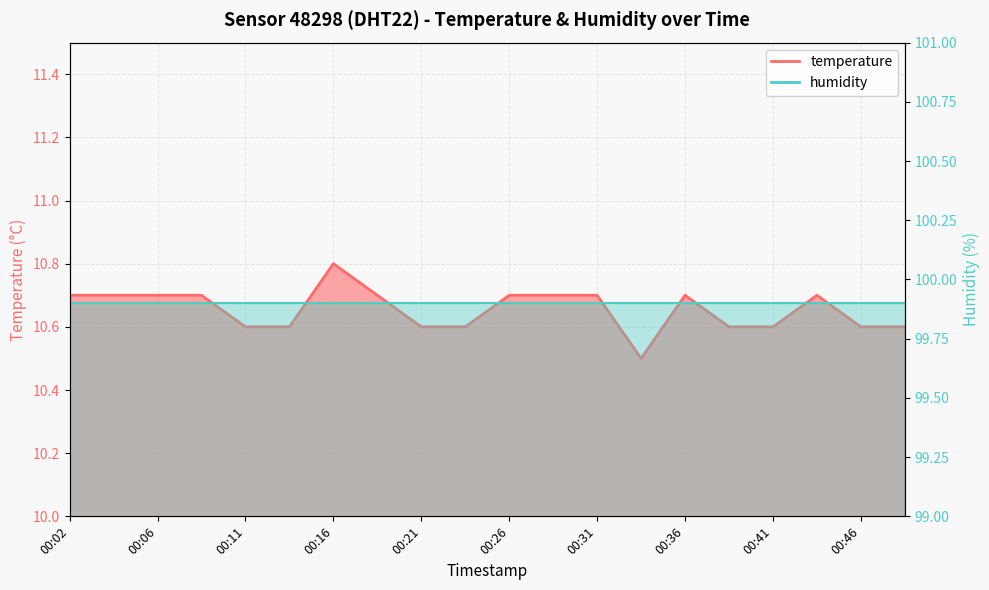

Rank the categories by value from highest to lowest.

00:16, 00:02, 00:04, 00:06, 00:09, 00:19, 00:26, 00:28, 00:31, 00:36, 00:43, 00:11, 00:14, 00:21, 00:24, 00:38, 00:41, 00:46, 00:48, 00:33